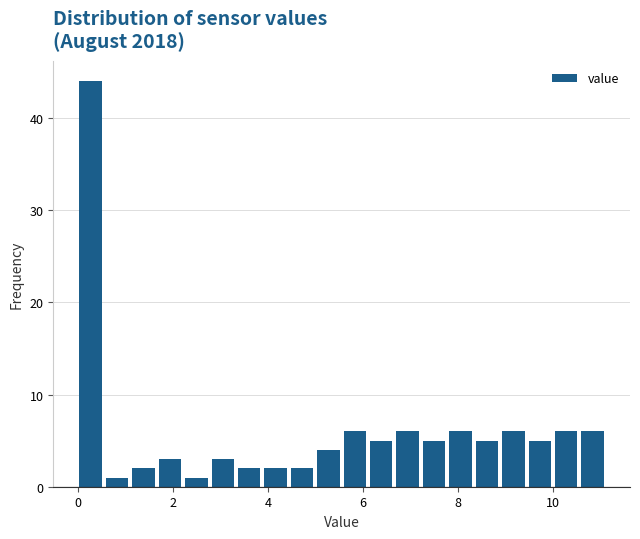

Read against the x-axis, roughly where is the centre of the tallest bar?

0.2